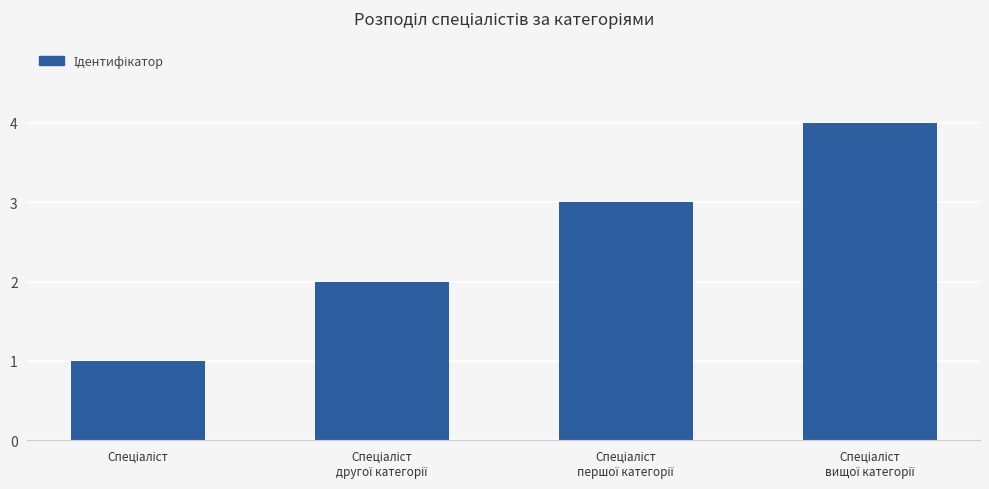

What is the greatest value displayed?

4